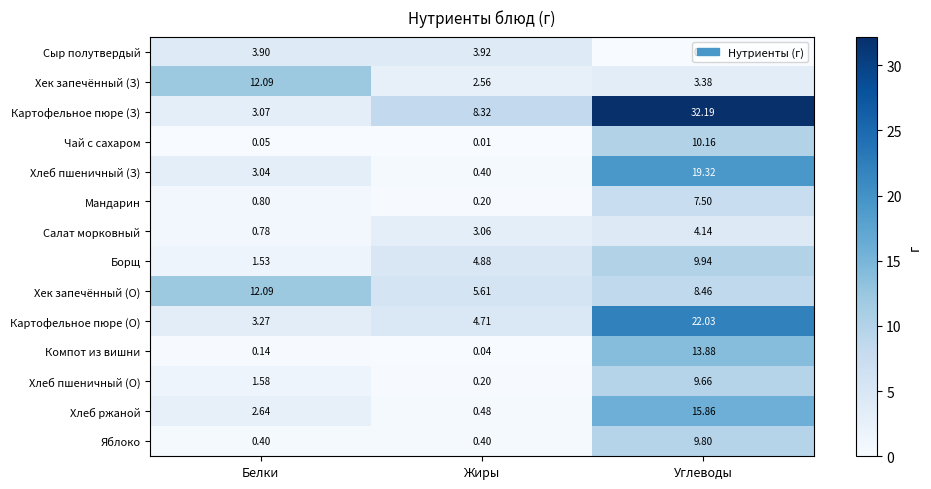

Which series has the widest spread of values?

Картофельное пюре (З)